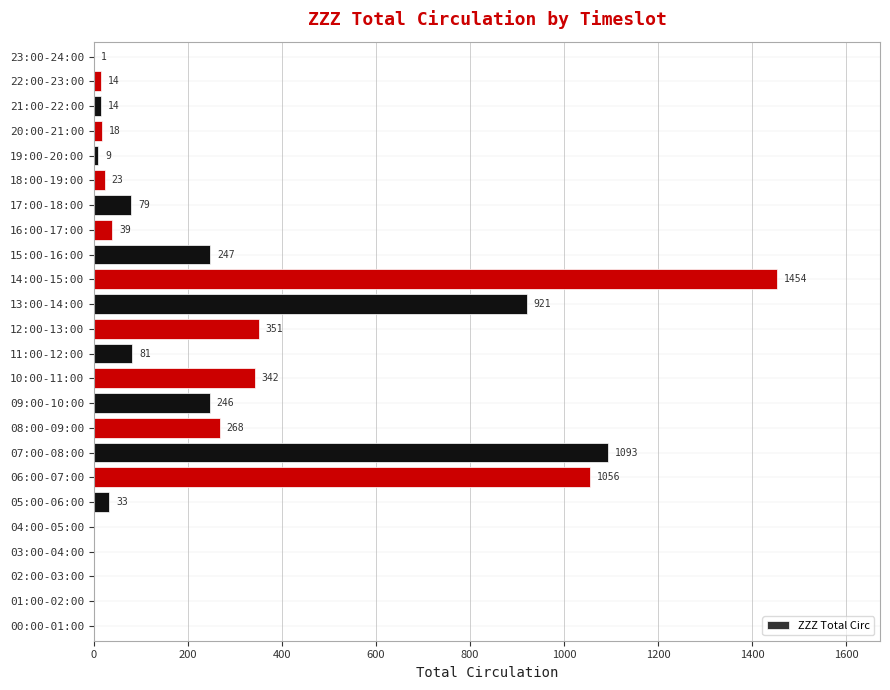

Reading bottom to top, extract all data points from this chart.

00:00-01:00=0	01:00-02:00=0	02:00-03:00=0	03:00-04:00=0	04:00-05:00=0	05:00-06:00=33	06:00-07:00=1056	07:00-08:00=1093	08:00-09:00=268	09:00-10:00=246	10:00-11:00=342	11:00-12:00=81	12:00-13:00=351	13:00-14:00=921	14:00-15:00=1454	15:00-16:00=247	16:00-17:00=39	17:00-18:00=79	18:00-19:00=23	19:00-20:00=9	20:00-21:00=18	21:00-22:00=14	22:00-23:00=14	23:00-24:00=1